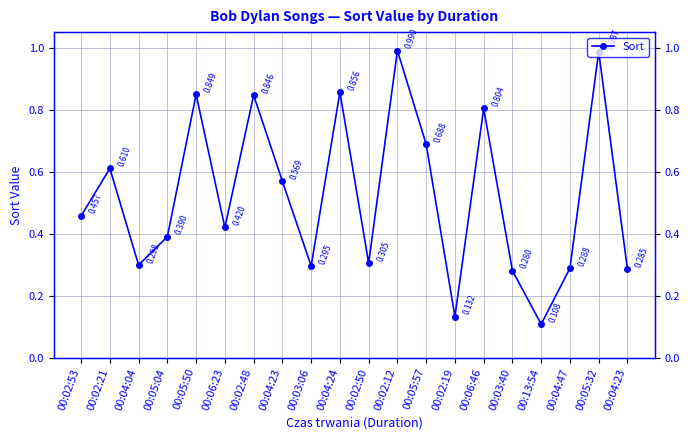

How many interior local peaks (higher than both neighbors) does the data have?

7